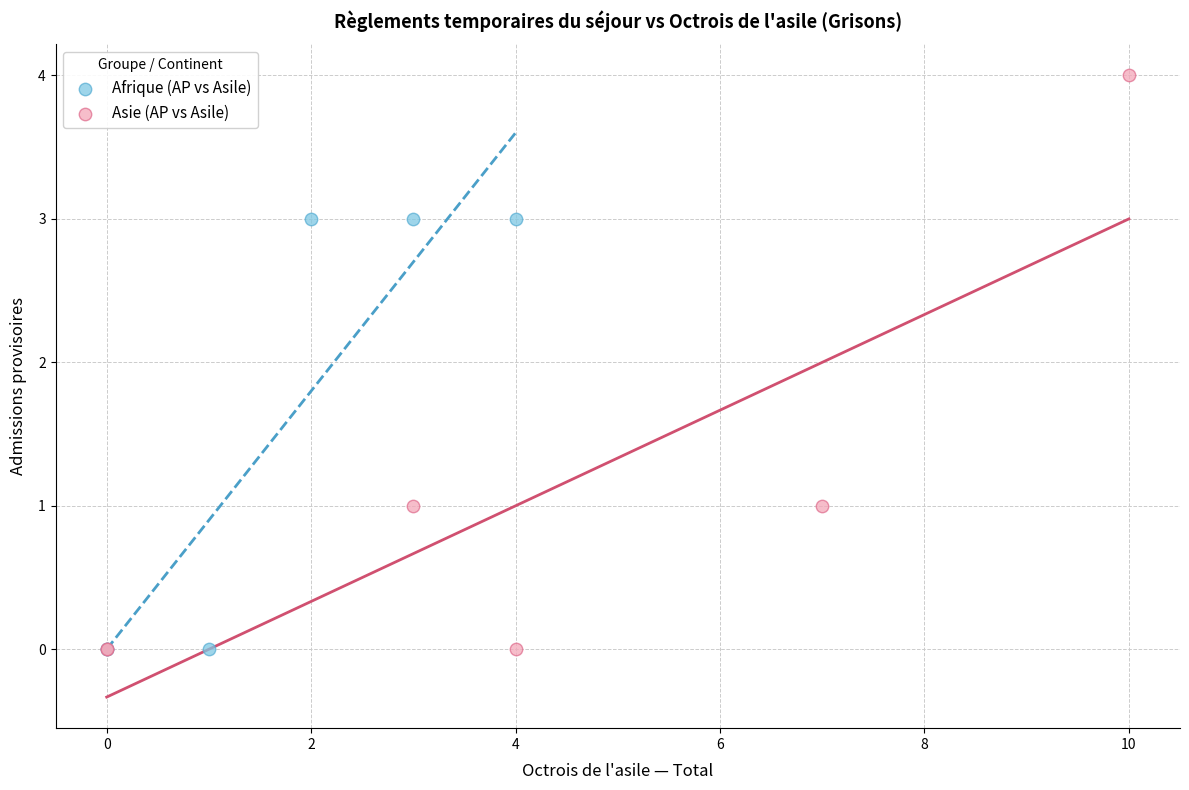

Which series reaches the maximum Y coordinate?

Asie (AP vs Asile)